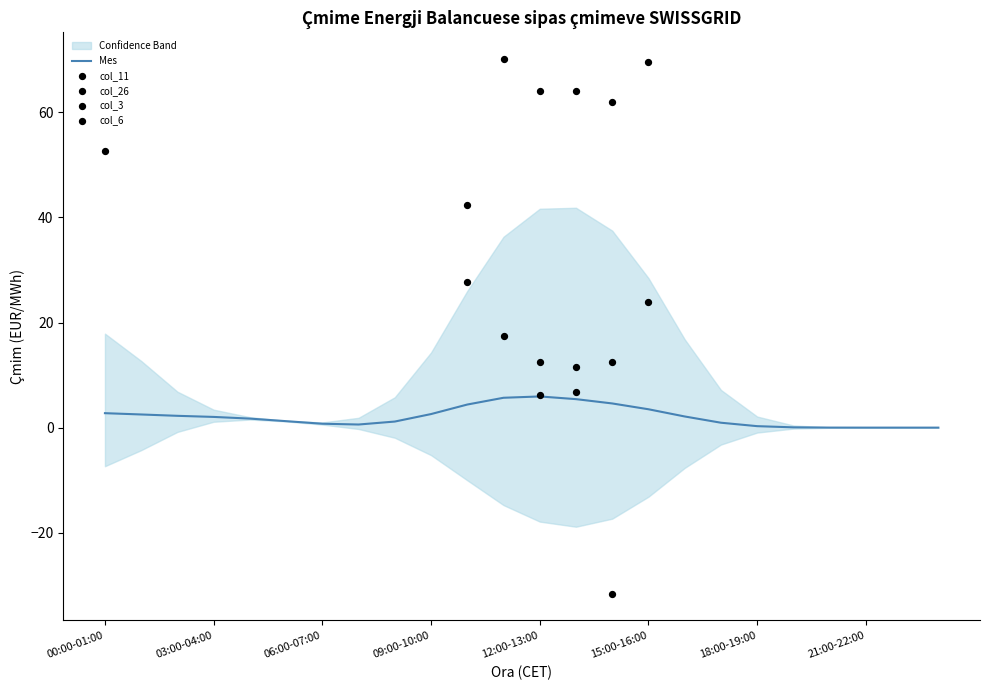

Which series has the largest total across all categories?

col_26